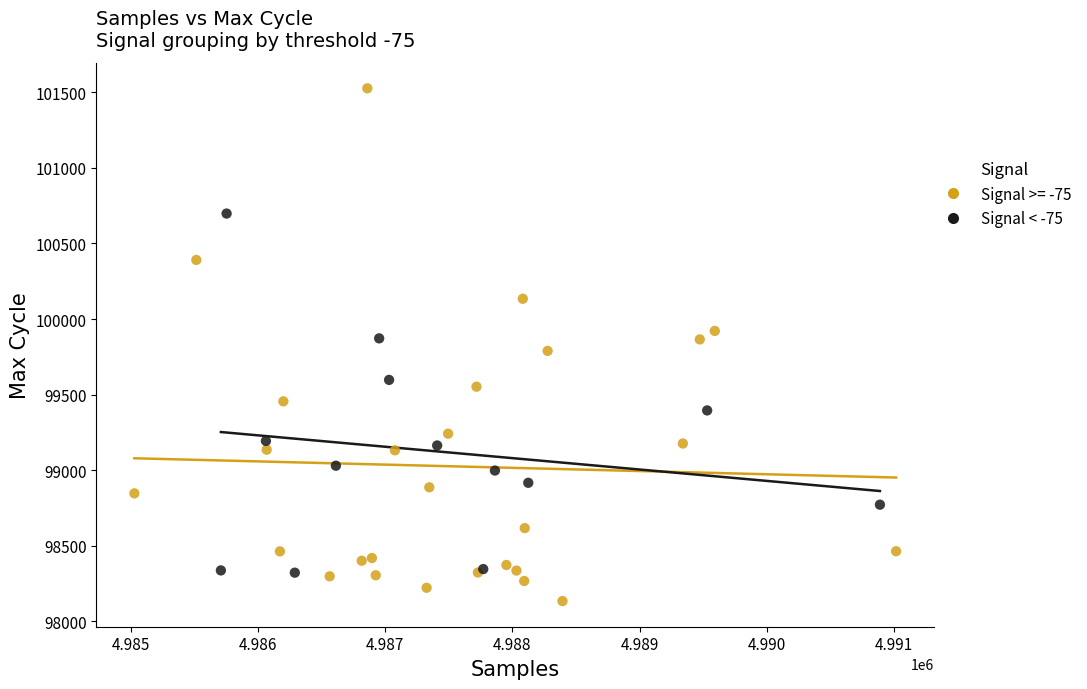

Which series reaches the minimum Y coordinate?

Signal >= -75